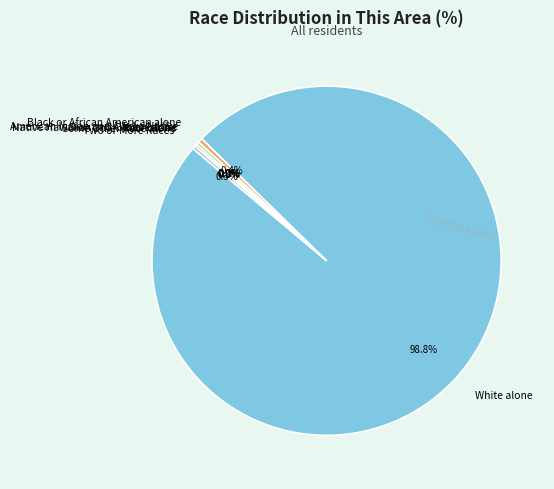

Which has a higher value, Two or More Races or Some Other Race alone?

Two or More Races